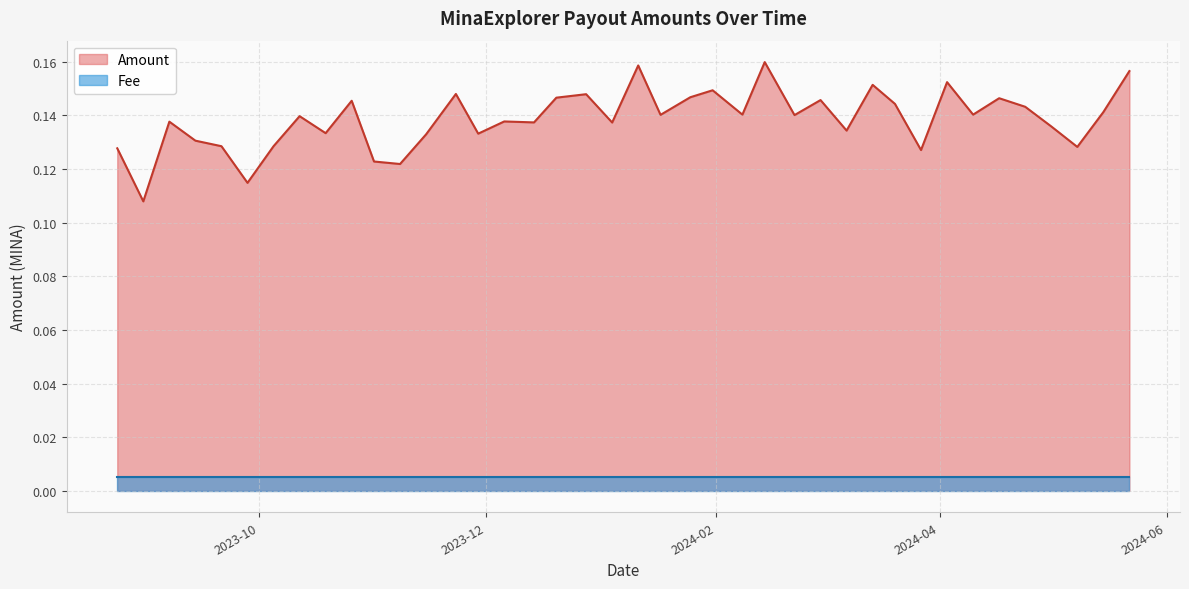

What are all the series names shown in the legend?

Amount, Fee